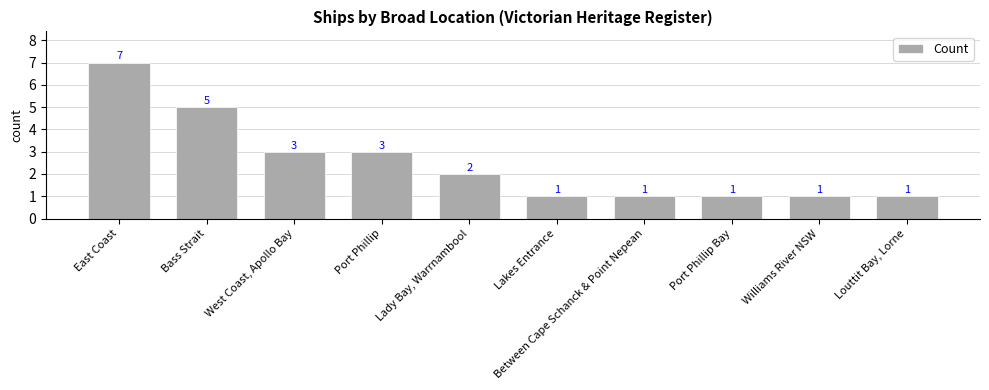

What is the difference between the second highest and second lowest values?

4